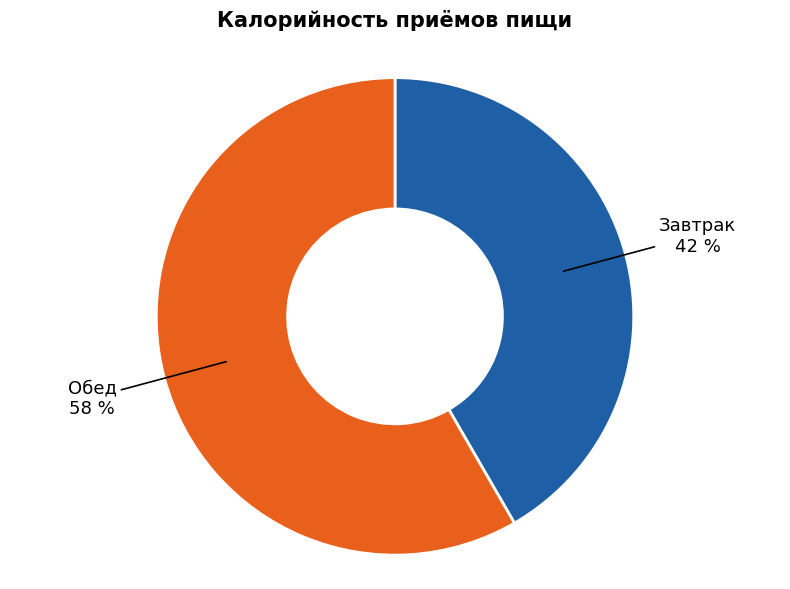

To the nearest percent, what is the average slice percentage?

50%